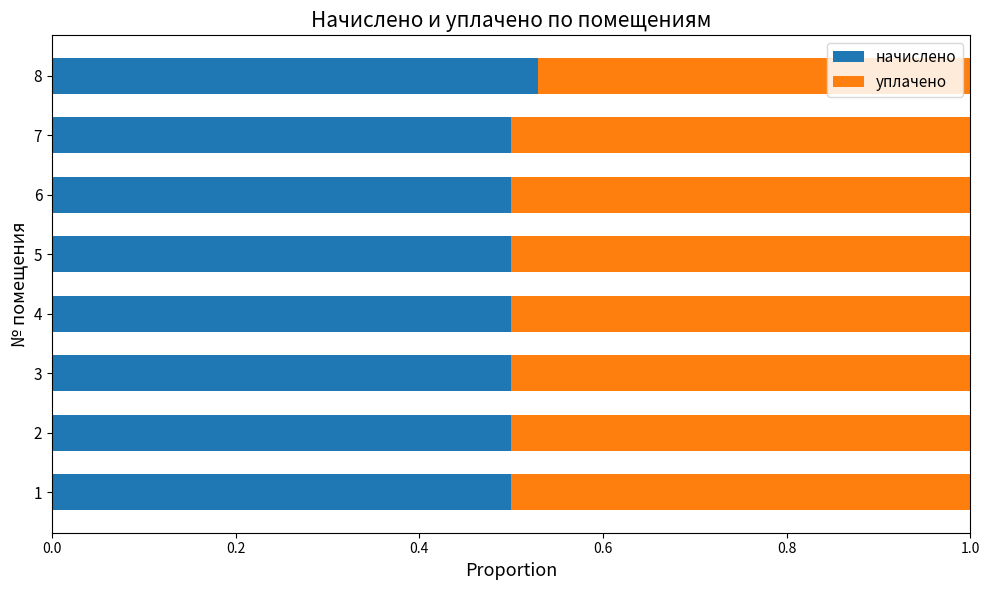

Which category has the highest value in the начислено series?

8